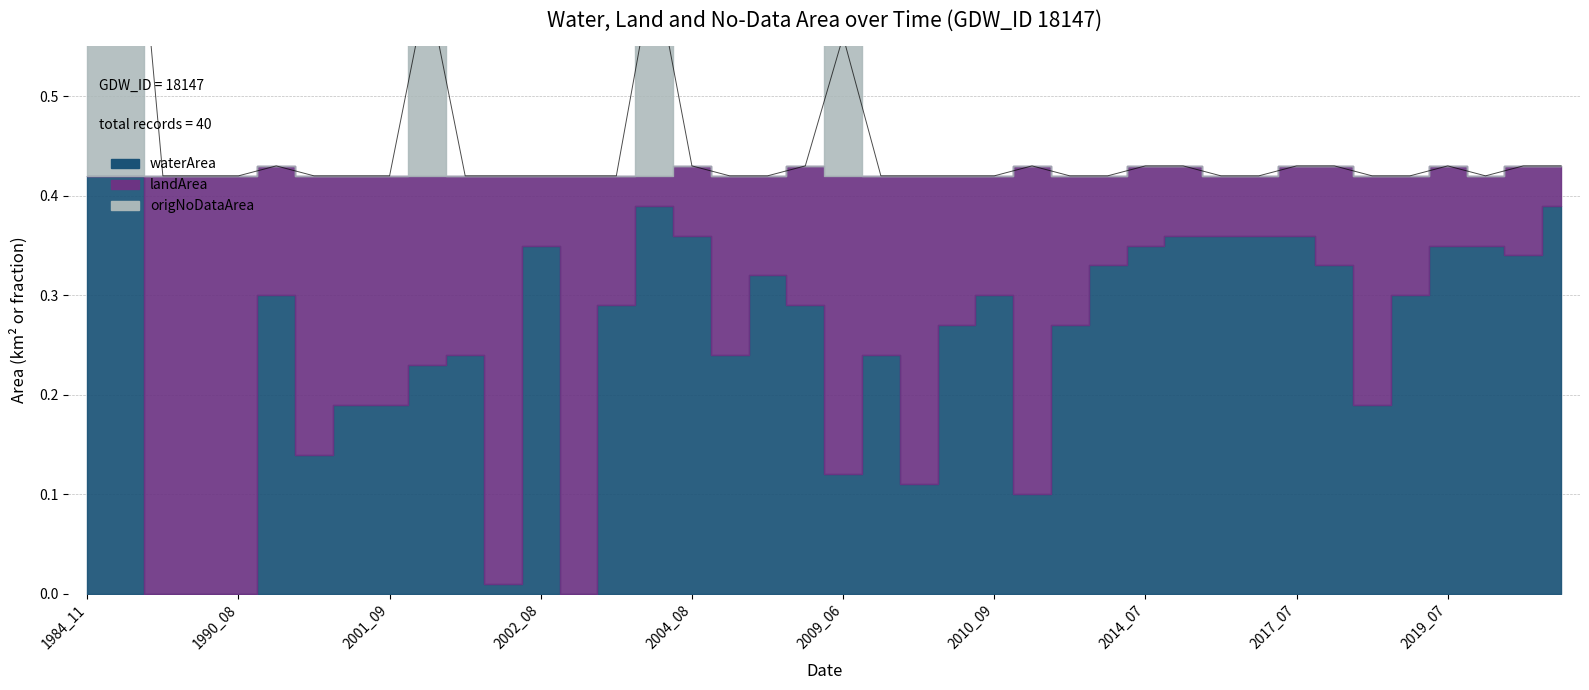

At how many categories does at least one series exceed 0?

40